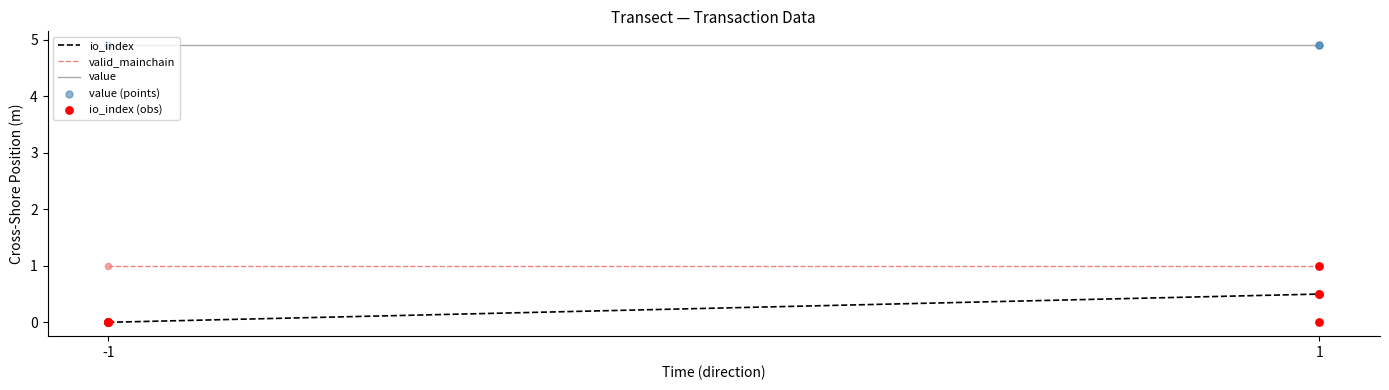

At which category is the sum across all series the highest?

1